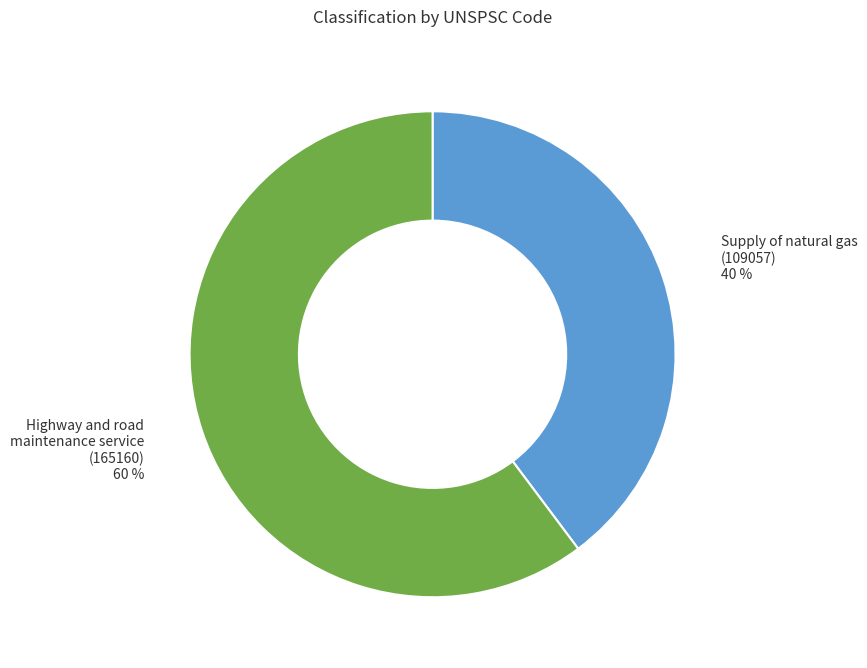

To the nearest percent, what is the difference between the largest and smallest slice percentages?

20%